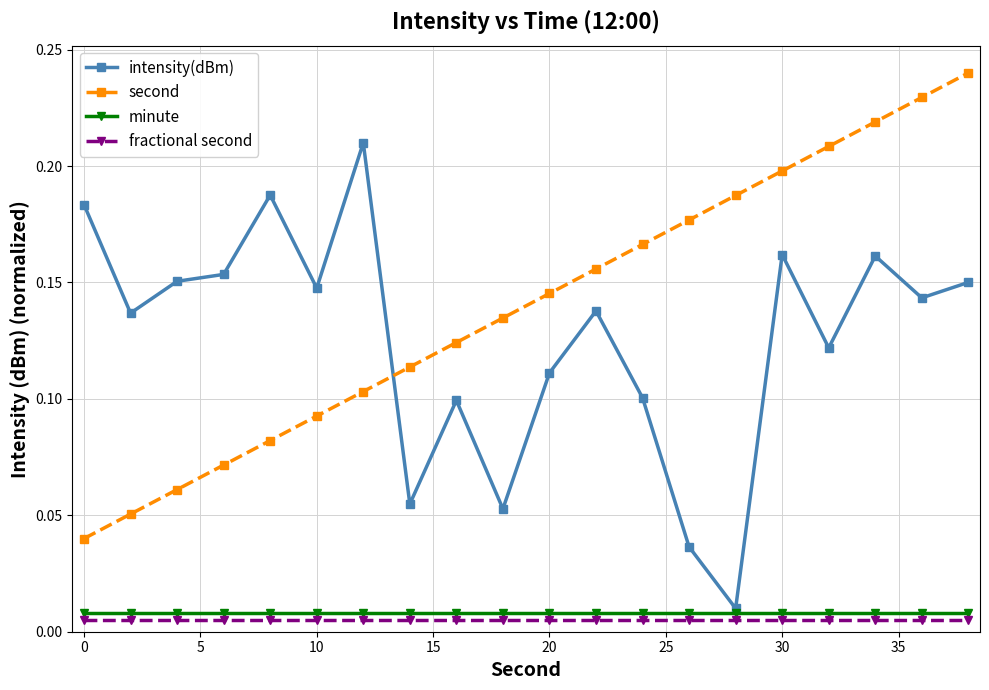

At how many categories does at least one series exceed 0?

20